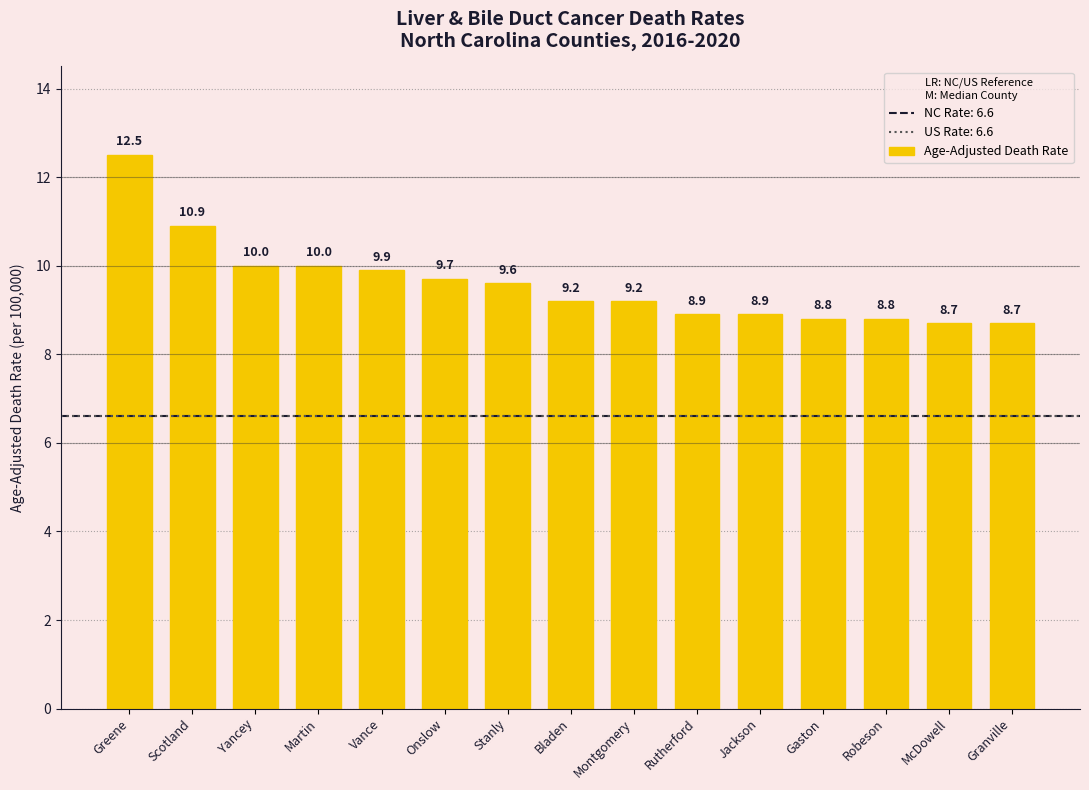

Which category has the highest value across all series?

Greene